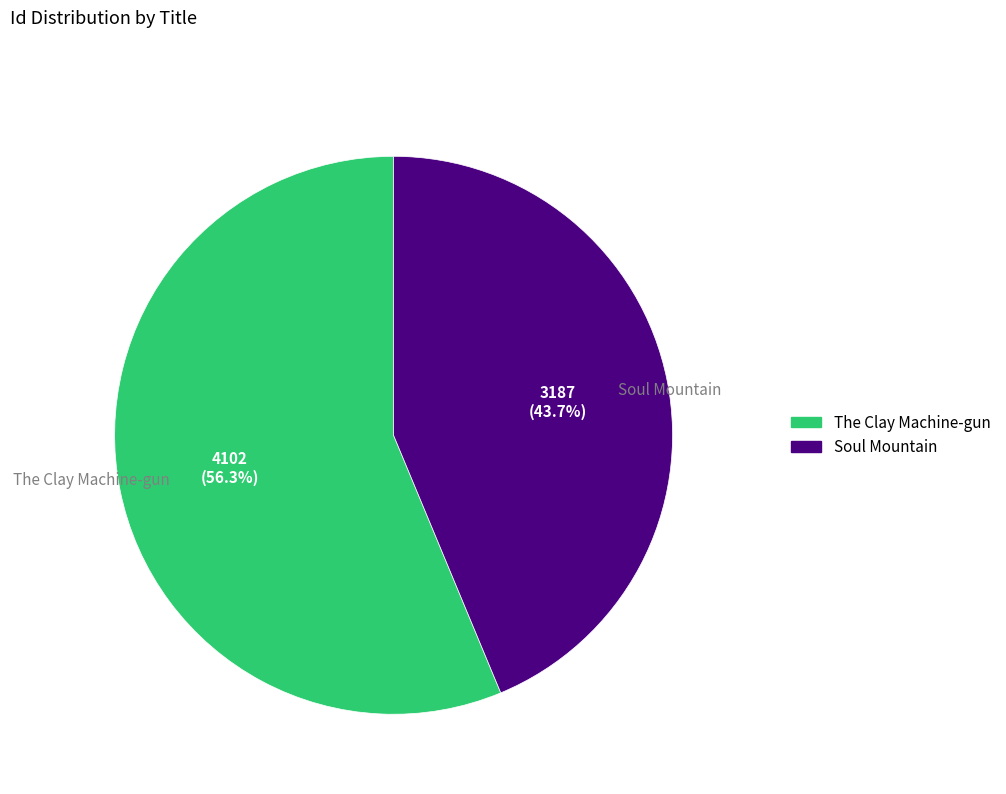

To the nearest percent, what is the difference between the largest and smallest slice percentages?

13%